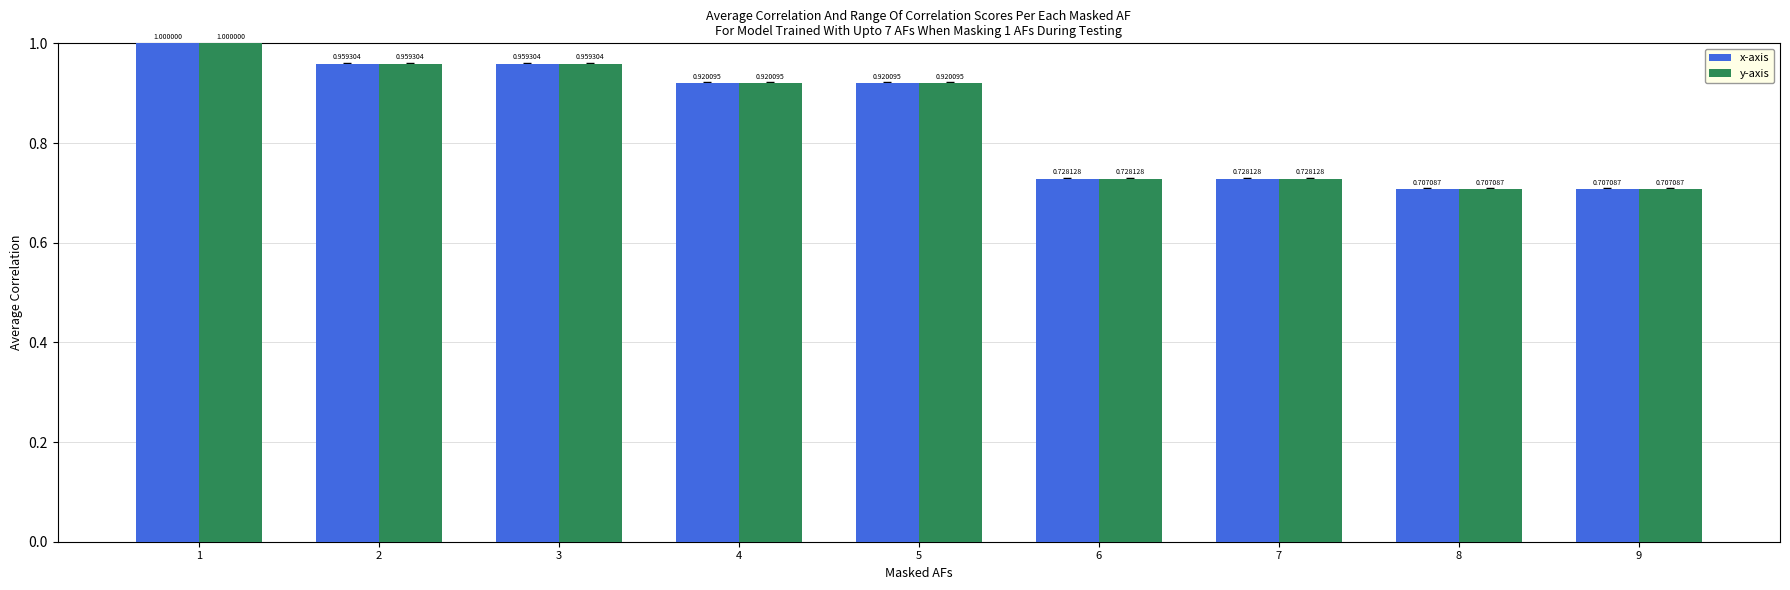

Is the value of x-axis at 5 greater than the value of y-axis at 7?

Yes